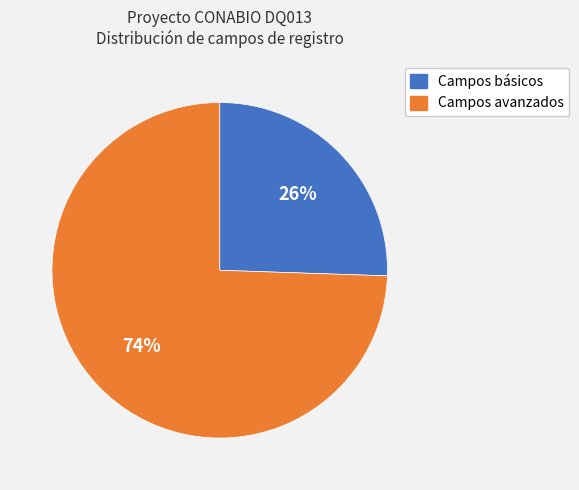

How many segments does this pie chart have?

2